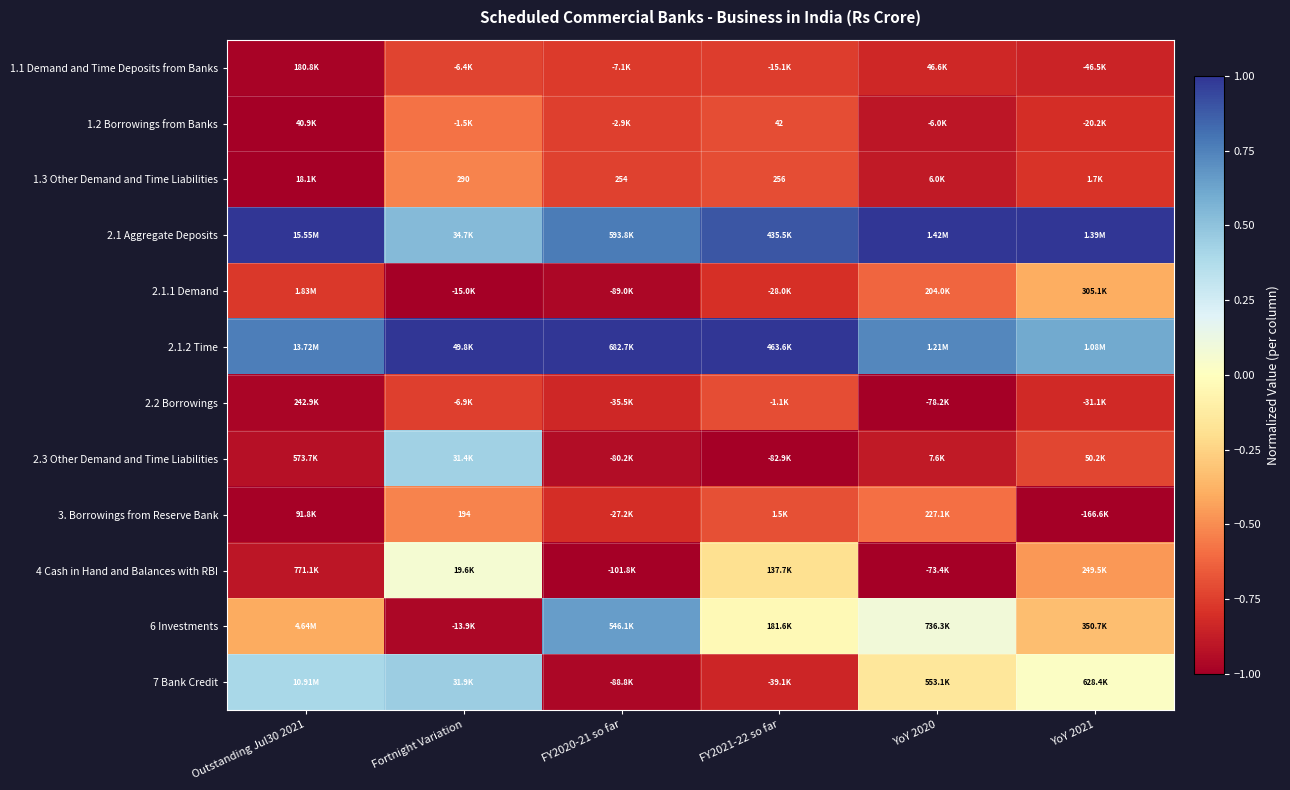

True or false: 1.3 Other Demand and Time Liabilities has a value of -0.3 at FY2020-21 so far.

False